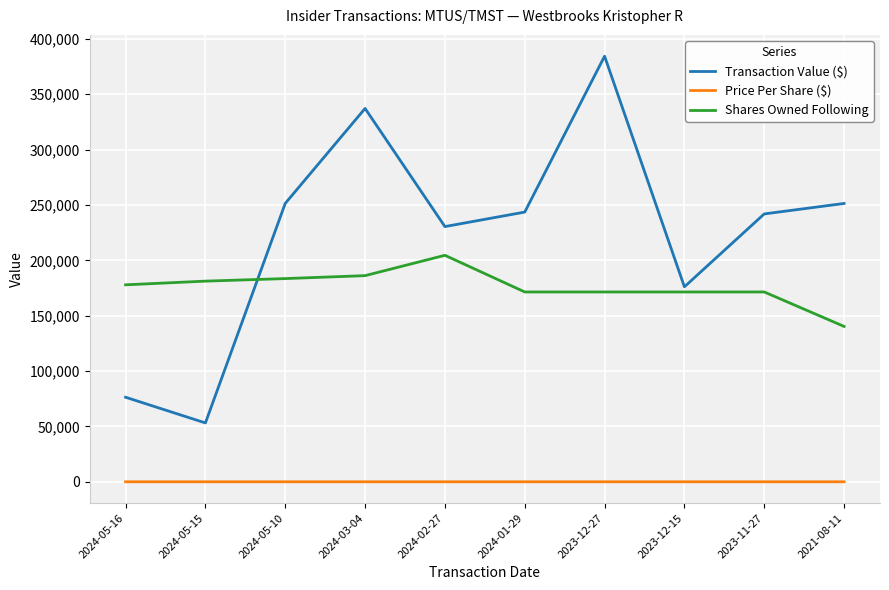

What is the total value across all series at 2023-12-15?

347597.0